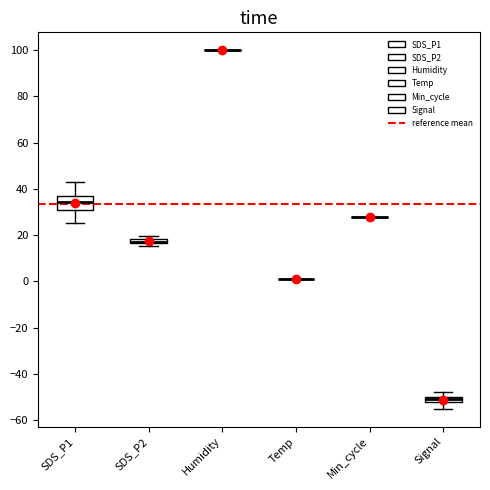

Which box is the tallest, from its lower edge to its upper edge?

SDS_P1